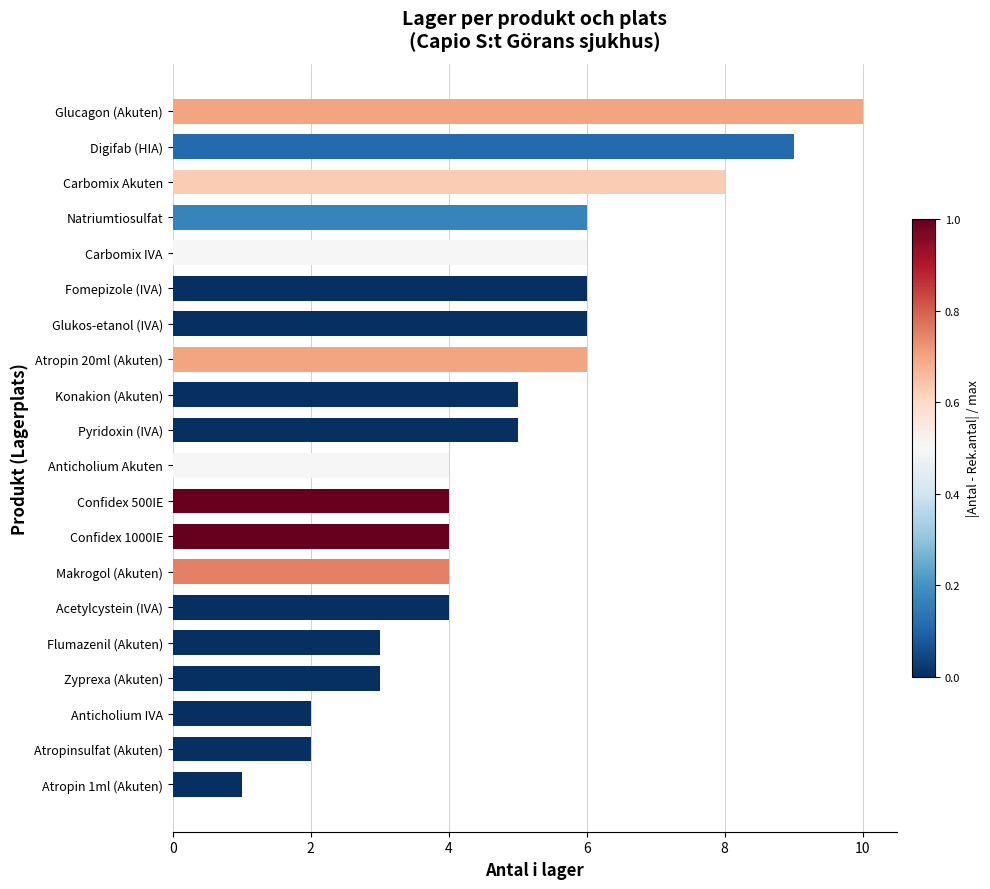

True or false: the data shows 6 at Anticholium Akuten.

False